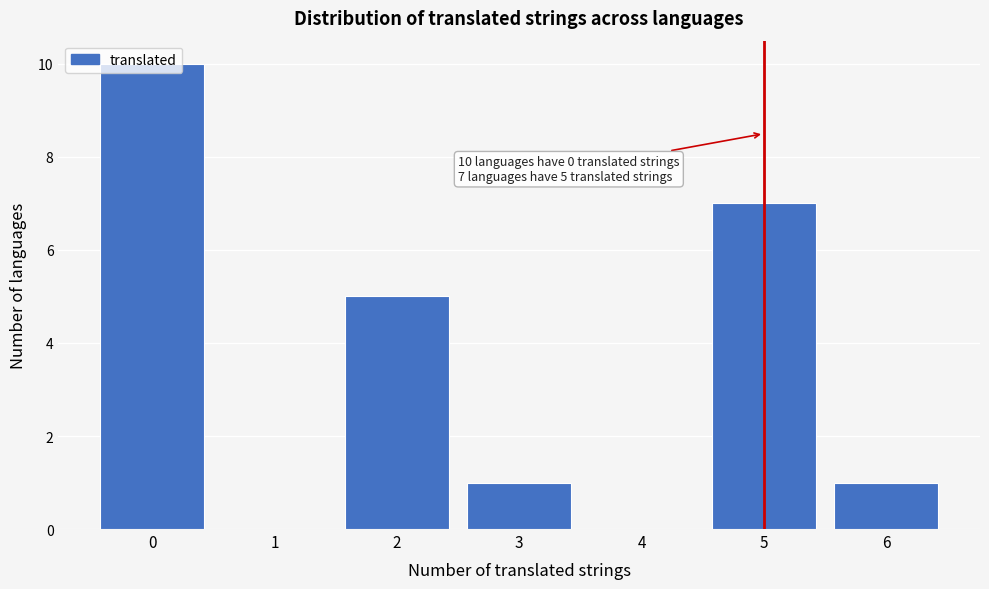

Which range on the x-axis has the tallest bar?

-0.5 to 0.5